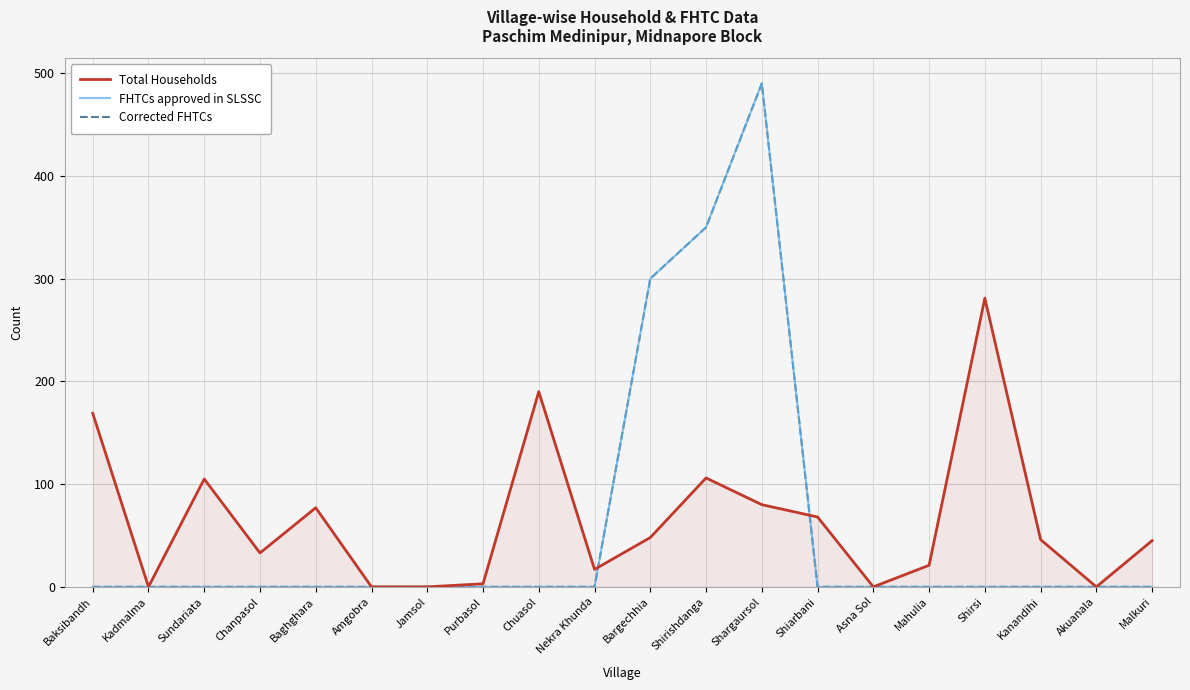

Does the chart display data point markers on the line(s)?

No